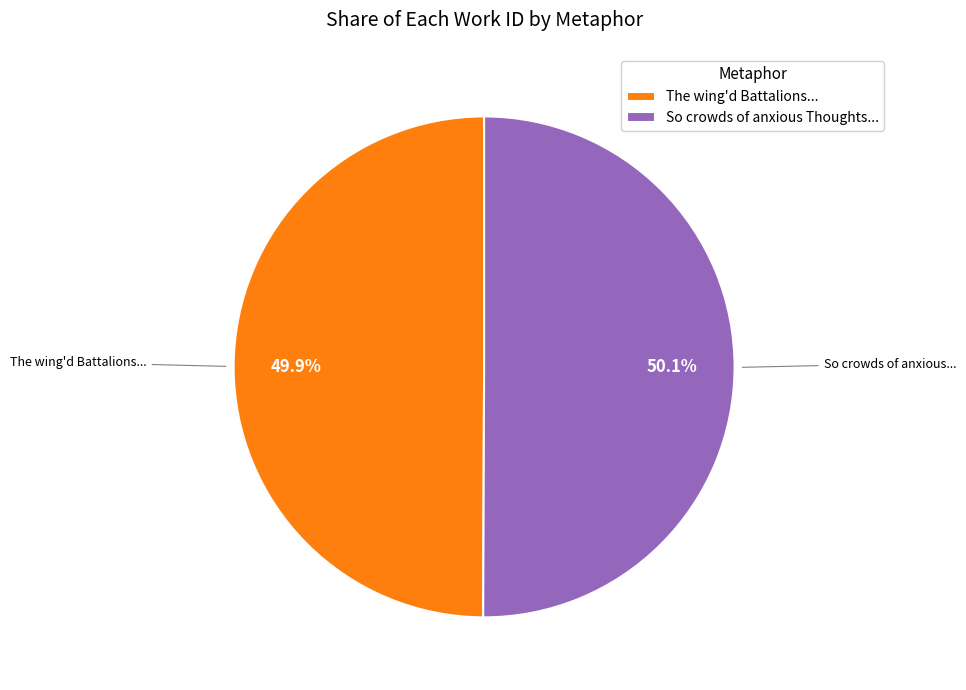

Does any single category account for the majority?

Yes